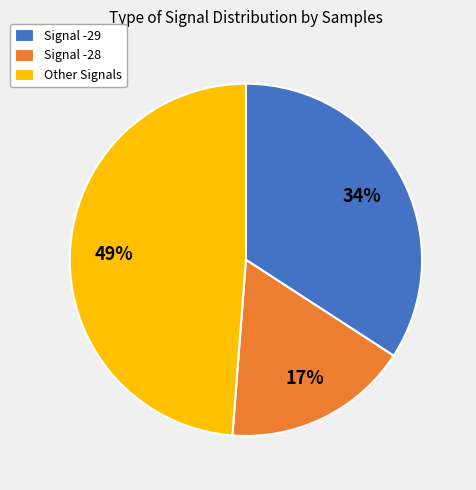

Rank the categories by value from lowest to highest.

Signal -28, Signal -29, Other Signals